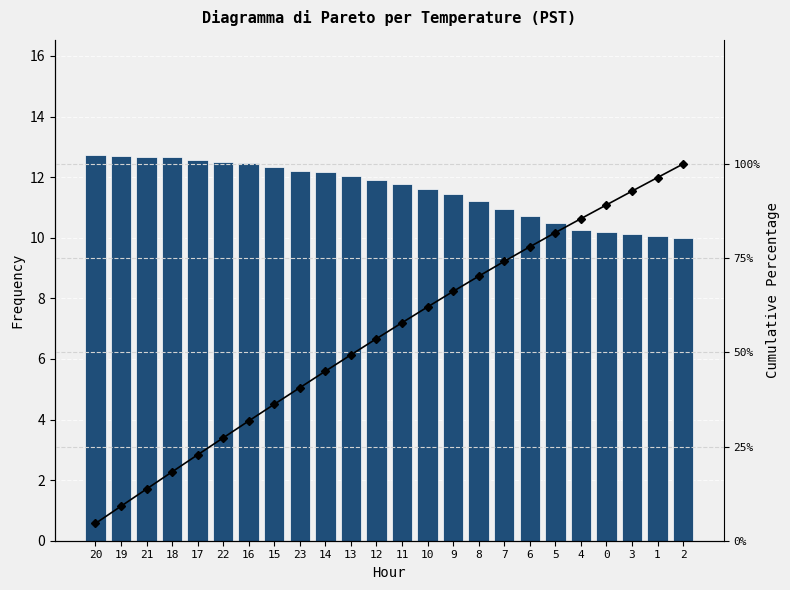

What is the smallest value displayed?

4.6